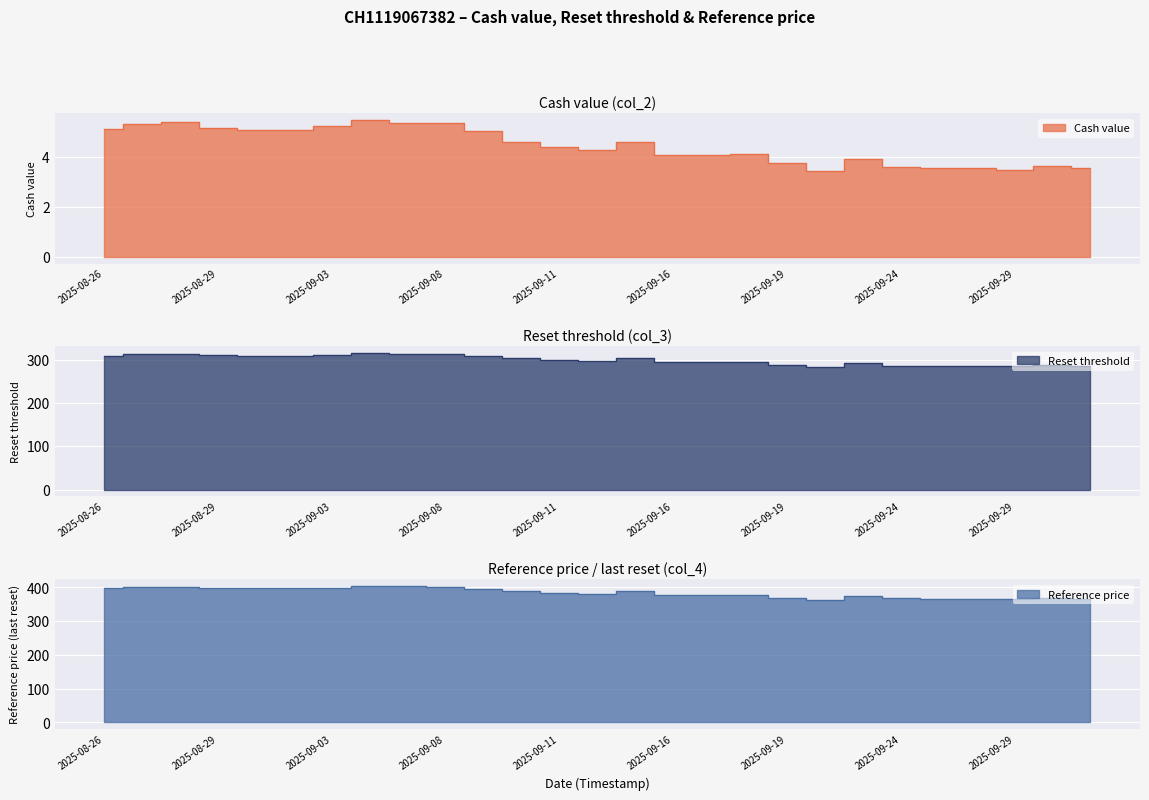

True or false: Reset threshold and Reference price cross at least once.

False